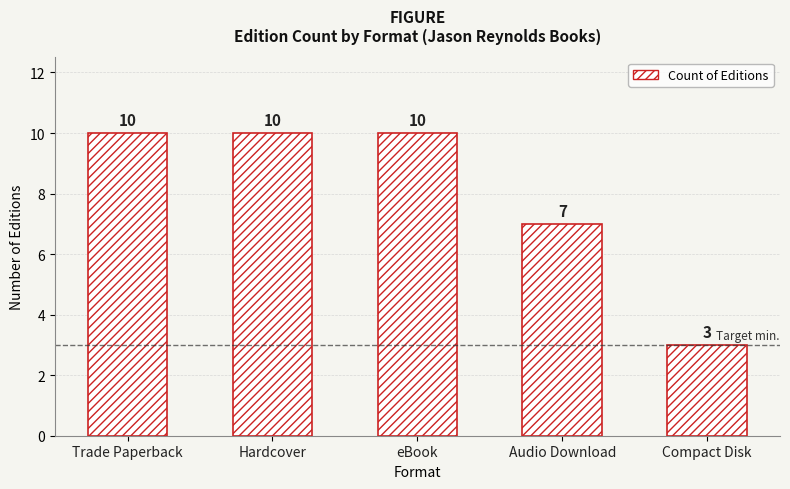

What is the ratio of the value at Trade Paperback to the value at Audio Download?

1.4